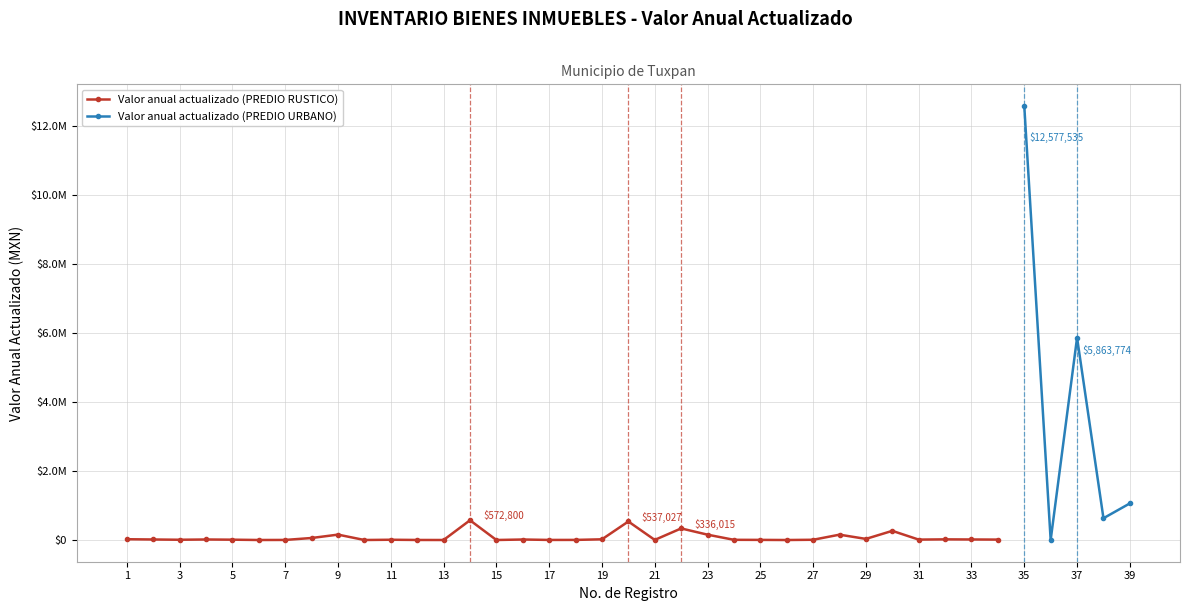

What is the minimum value shown in the chart?

358.0